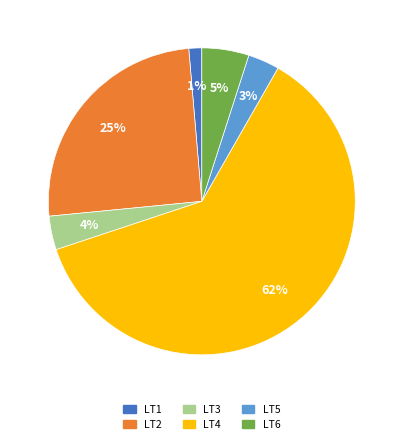

How many slices are in this pie chart?

6